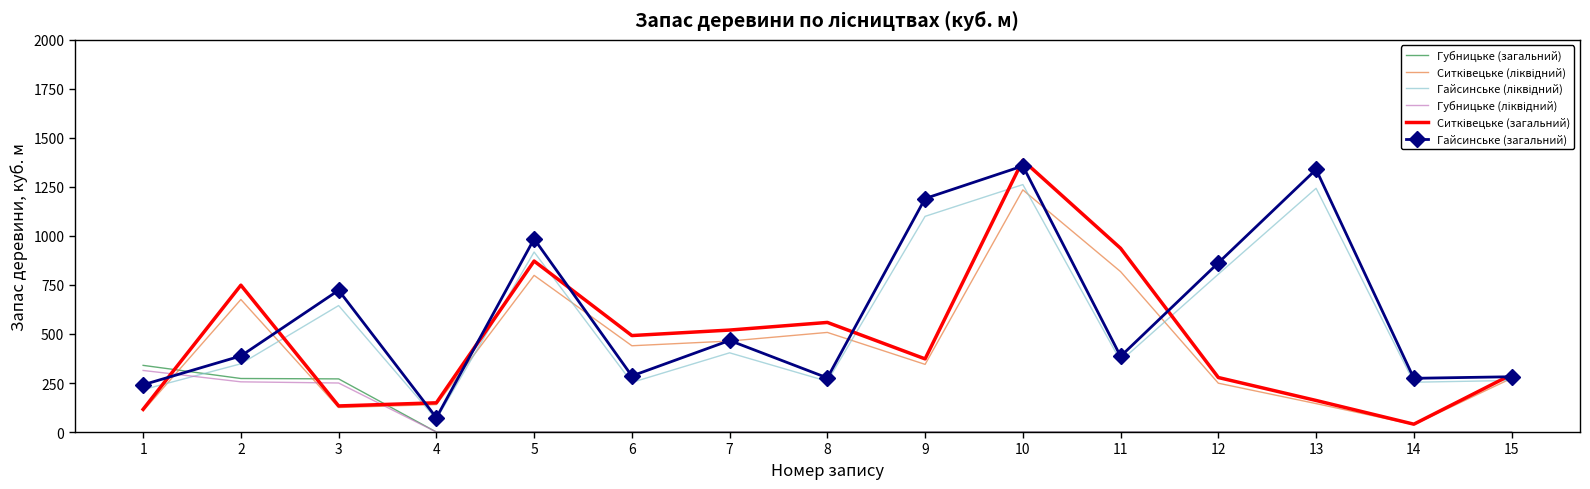

Which series changed the most between 9 and 11?

Гайсинське (загальний)